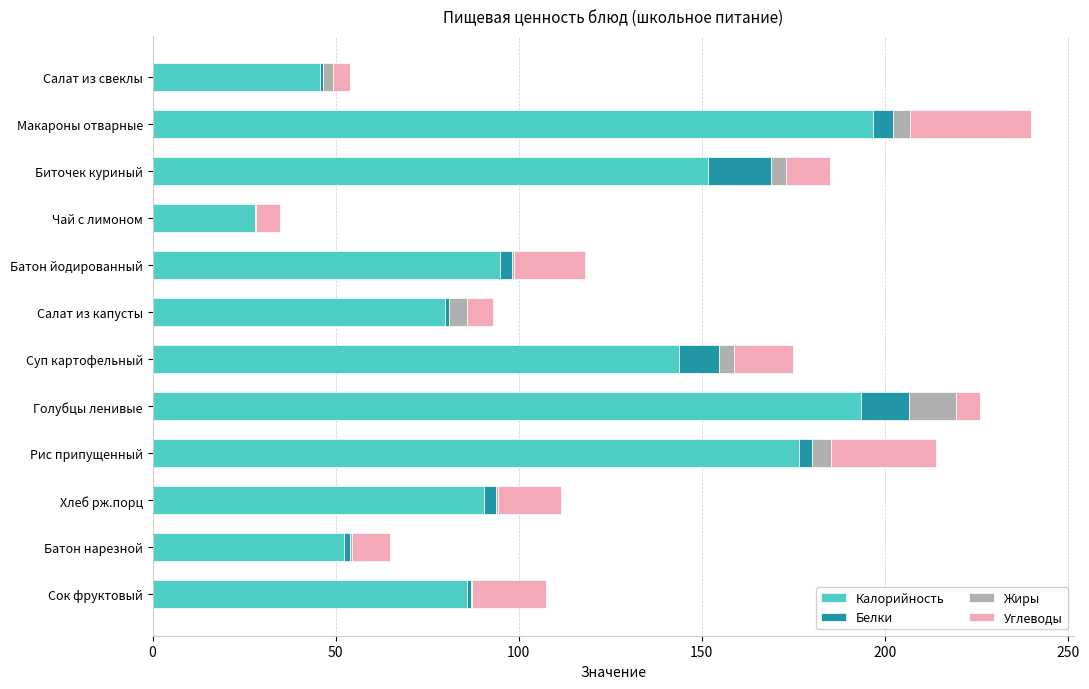

At which label is Калорийность closest to 112?

Батон йодированный